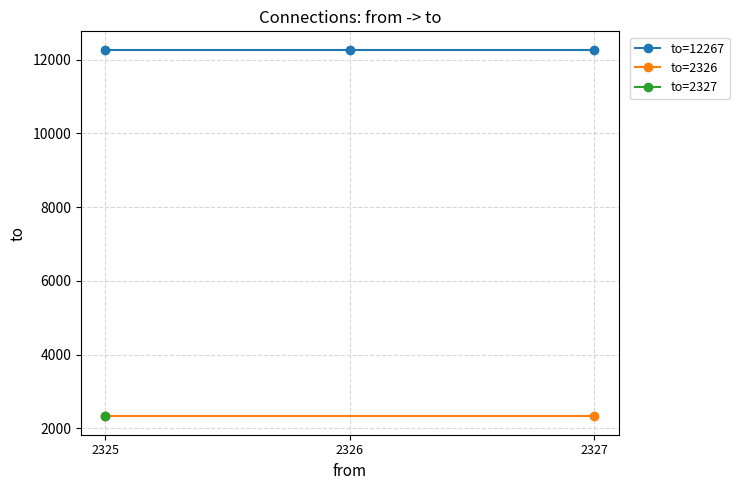

Which series has the largest total across all categories?

to=12267